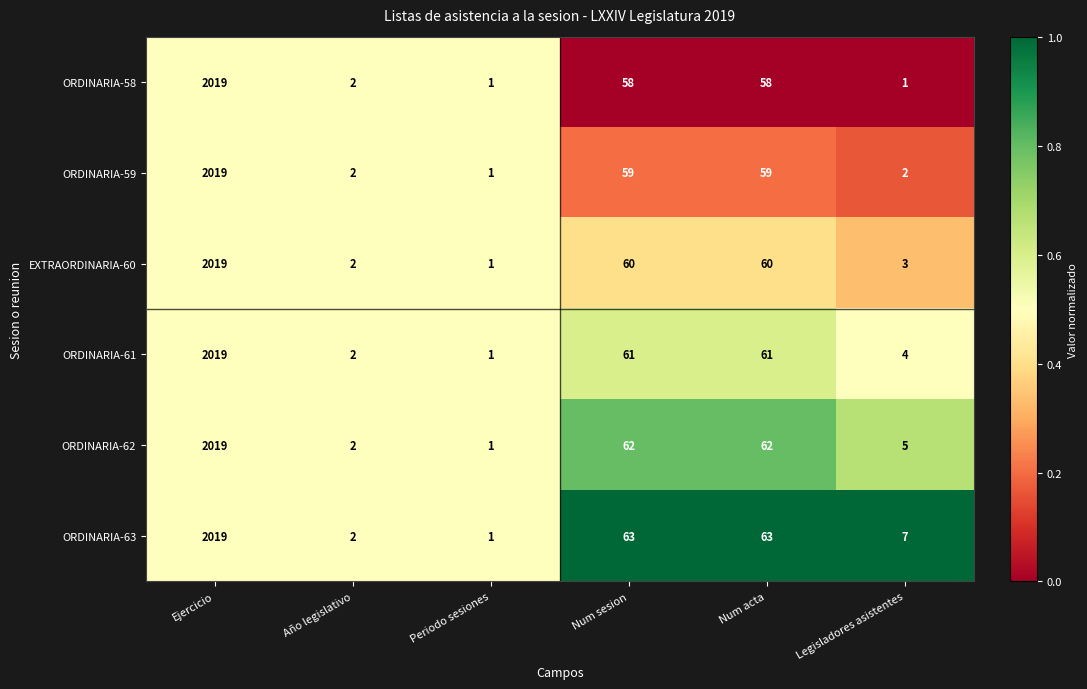

Which series has the largest total across all categories?

ORDINARIA-63